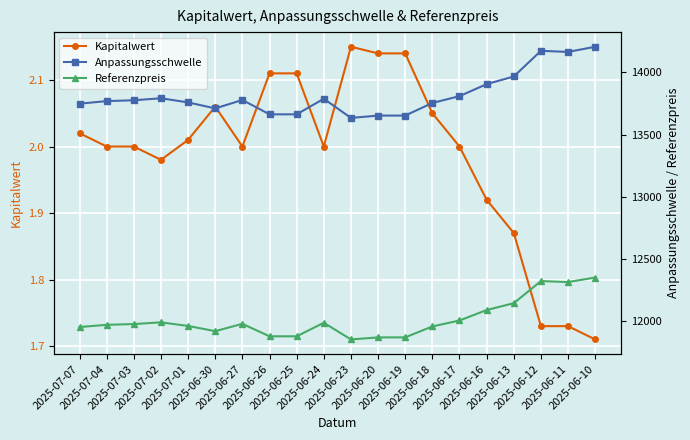

What is the total value across all series at 2025-06-26?

25544.1